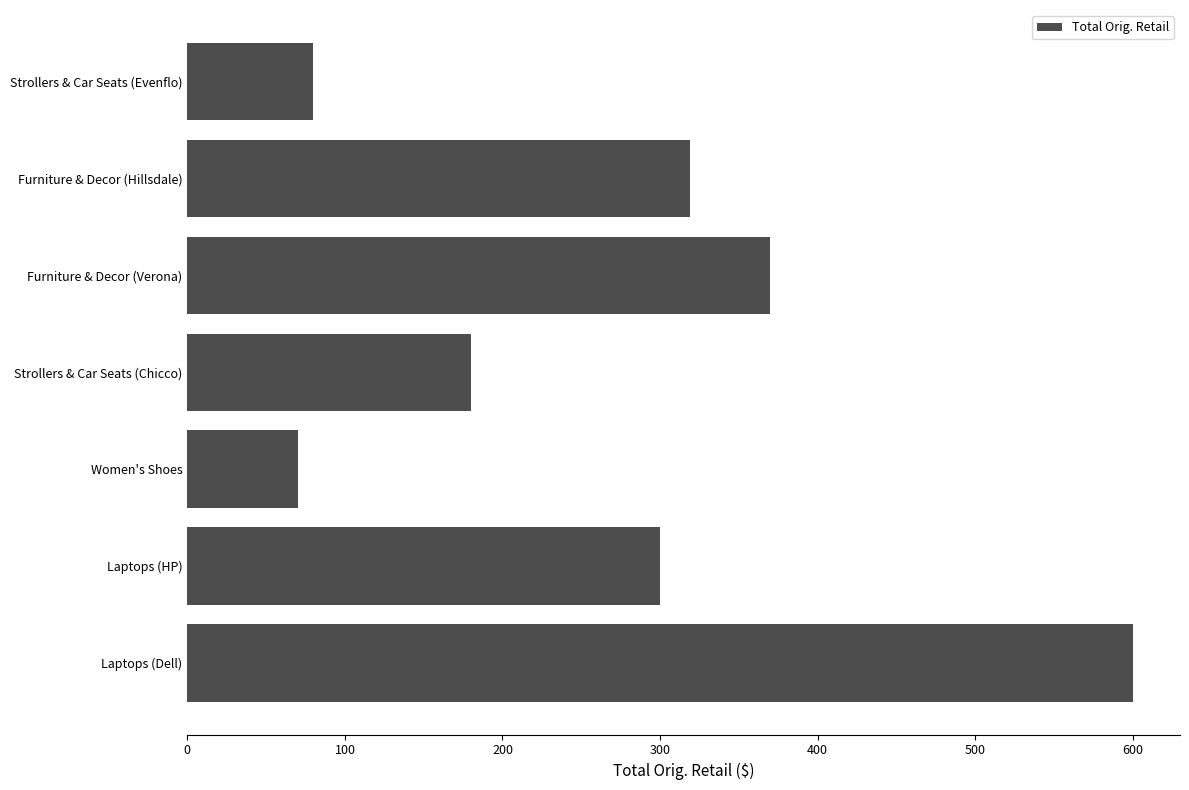

How many categories are shown in the chart?

7